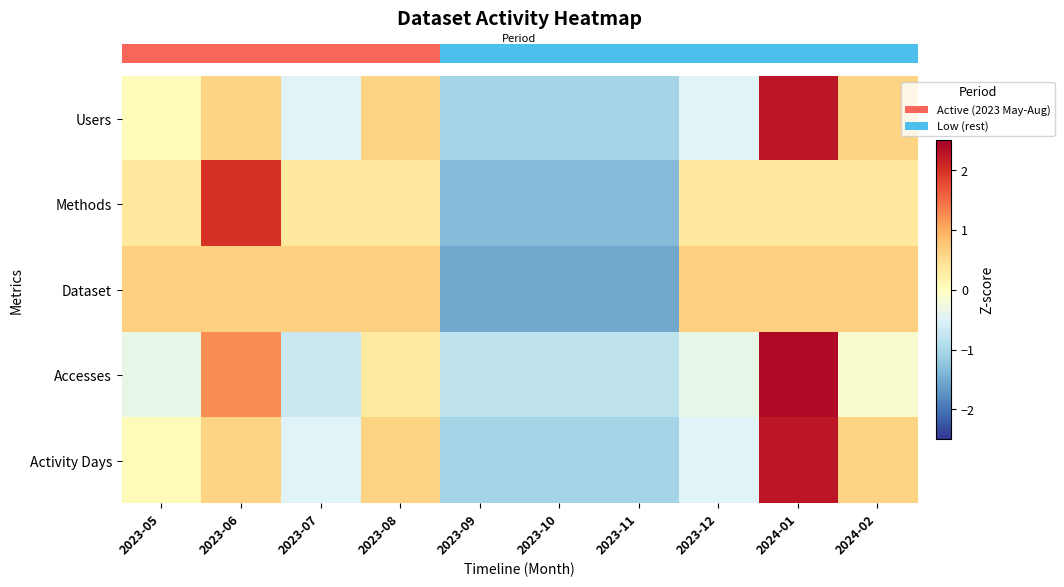

Which category has the lowest value across all series?

2023-09